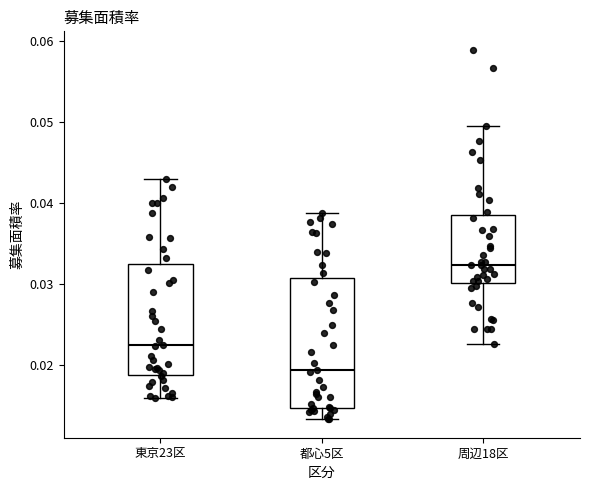

Which box is the tallest, from its lower edge to its upper edge?

都心5区